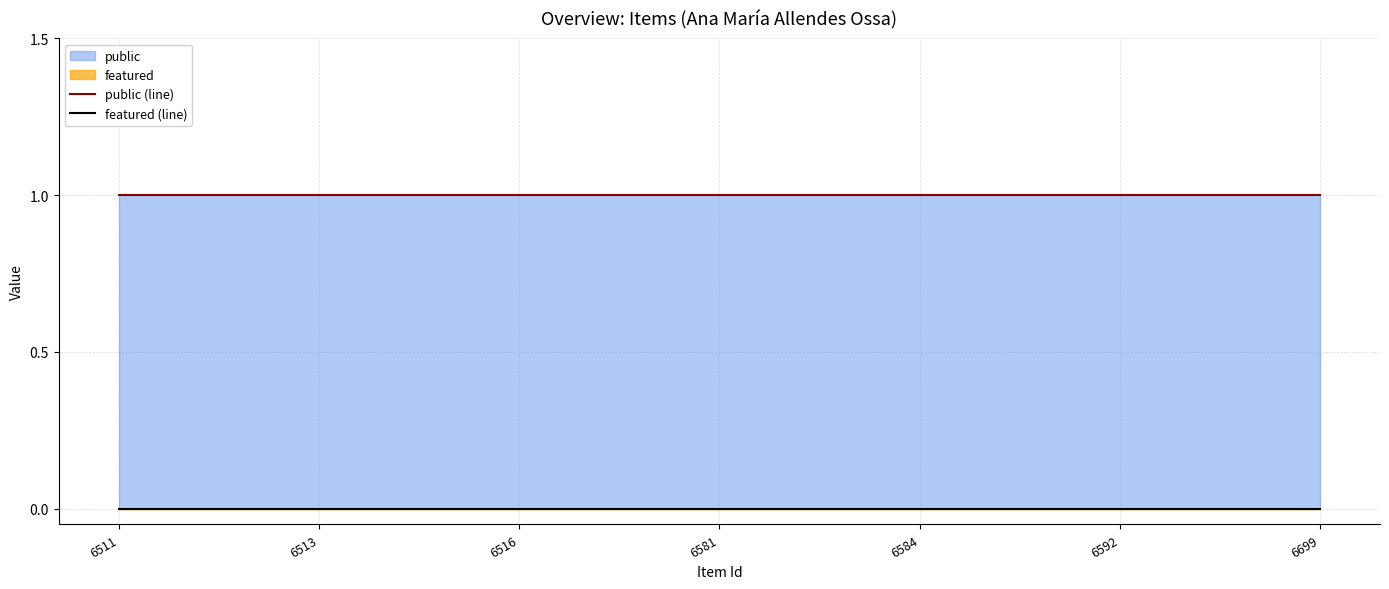

Which category has the highest value in the featured (line) series?

6511